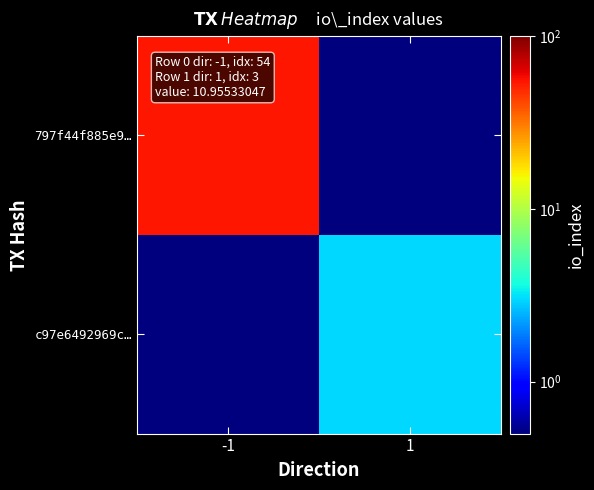

At how many categories does at least one series exceed 37?

1